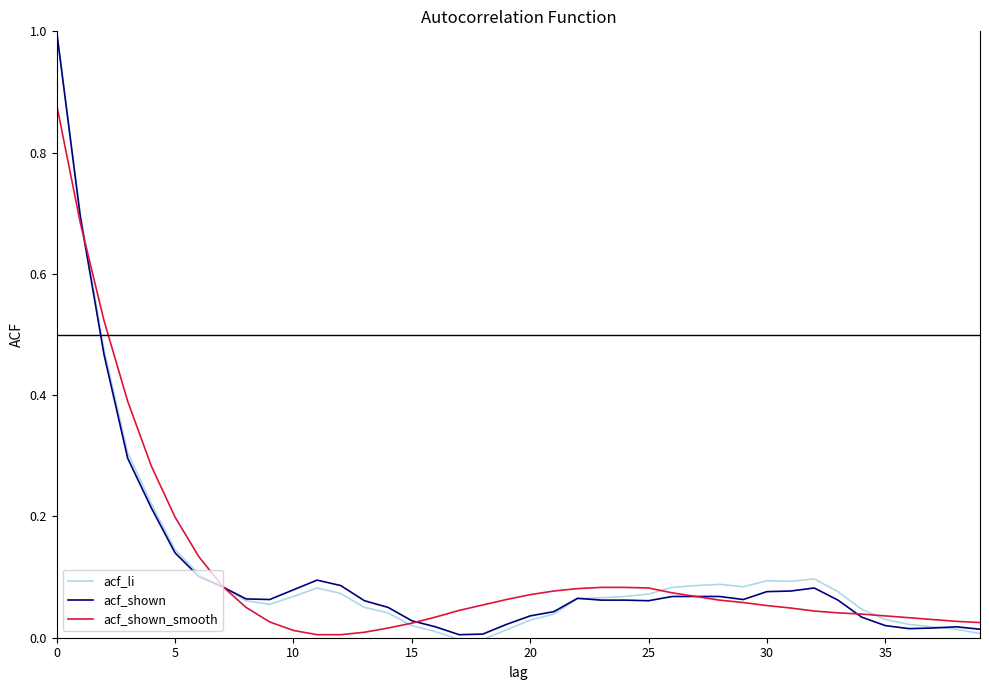

How many series are shown in this chart?

3